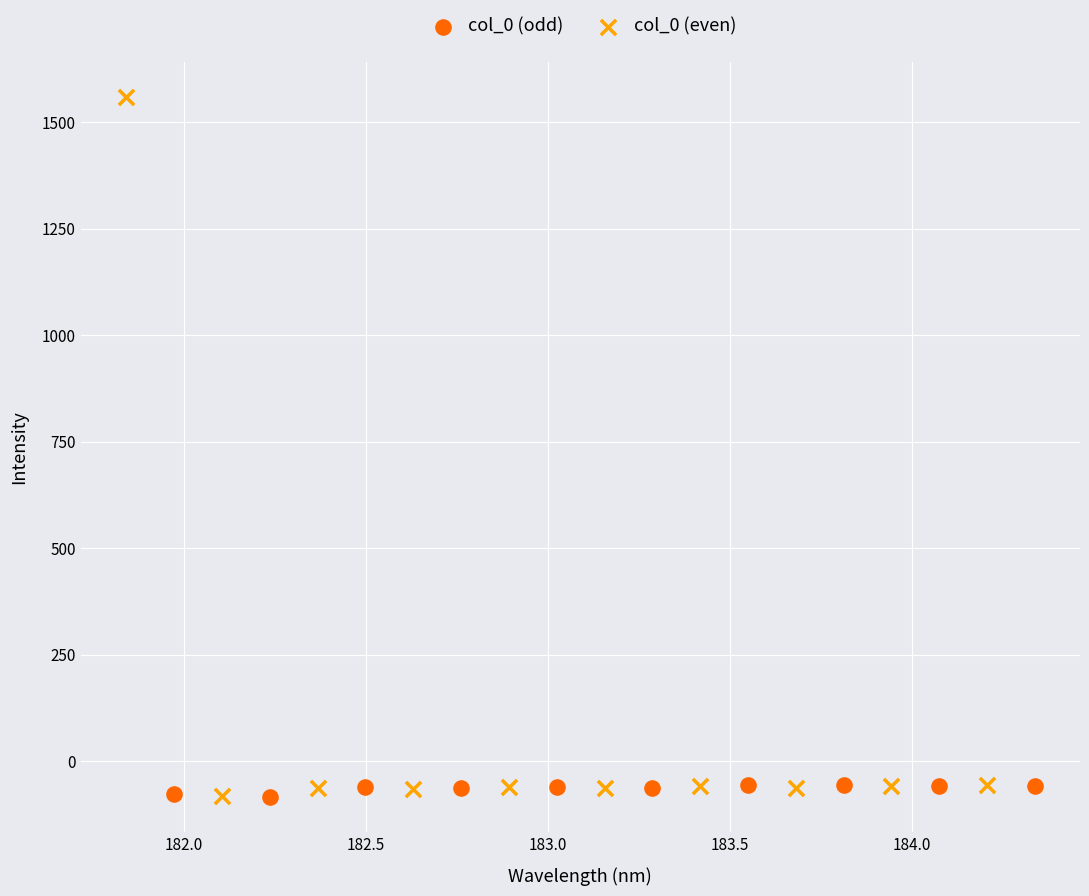

What are all the series names shown in the legend?

col_0 (odd), col_0 (even)